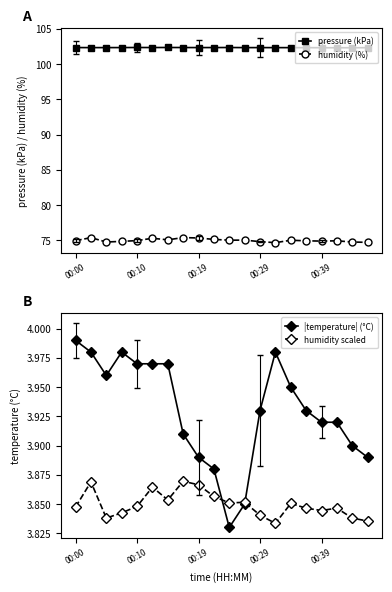

What are all the series names shown in the legend?

pressure (kPa), humidity (%), |temperature| (°C), humidity scaled